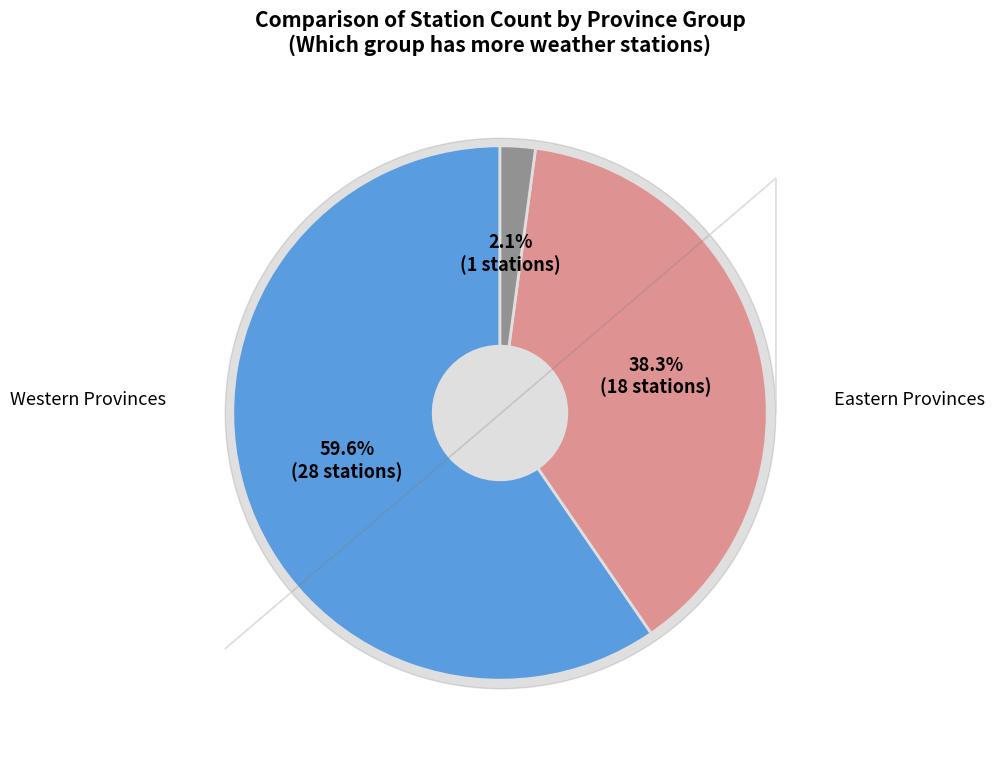

Is there any slice that represents more than half of the pie?

Yes